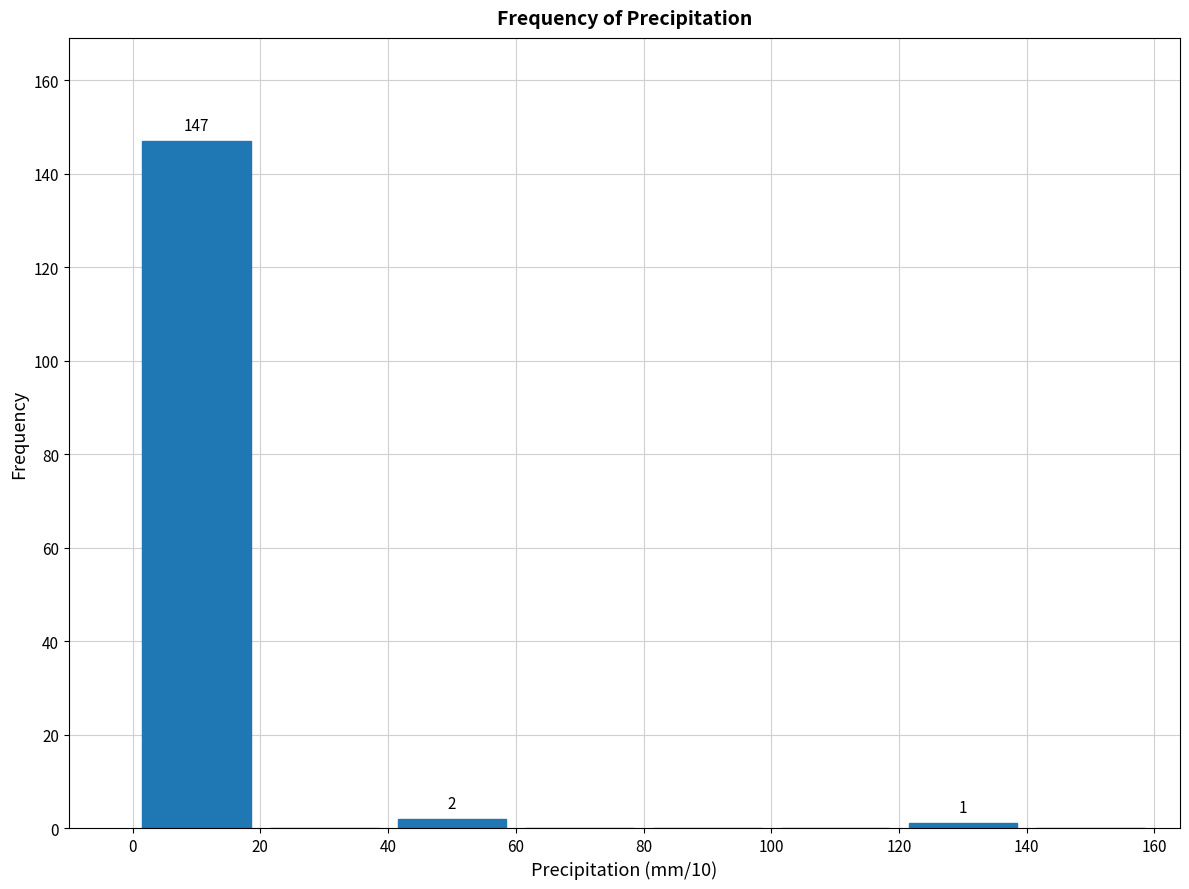

Over which range of the x-axis is the bar tallest?

0 to 20